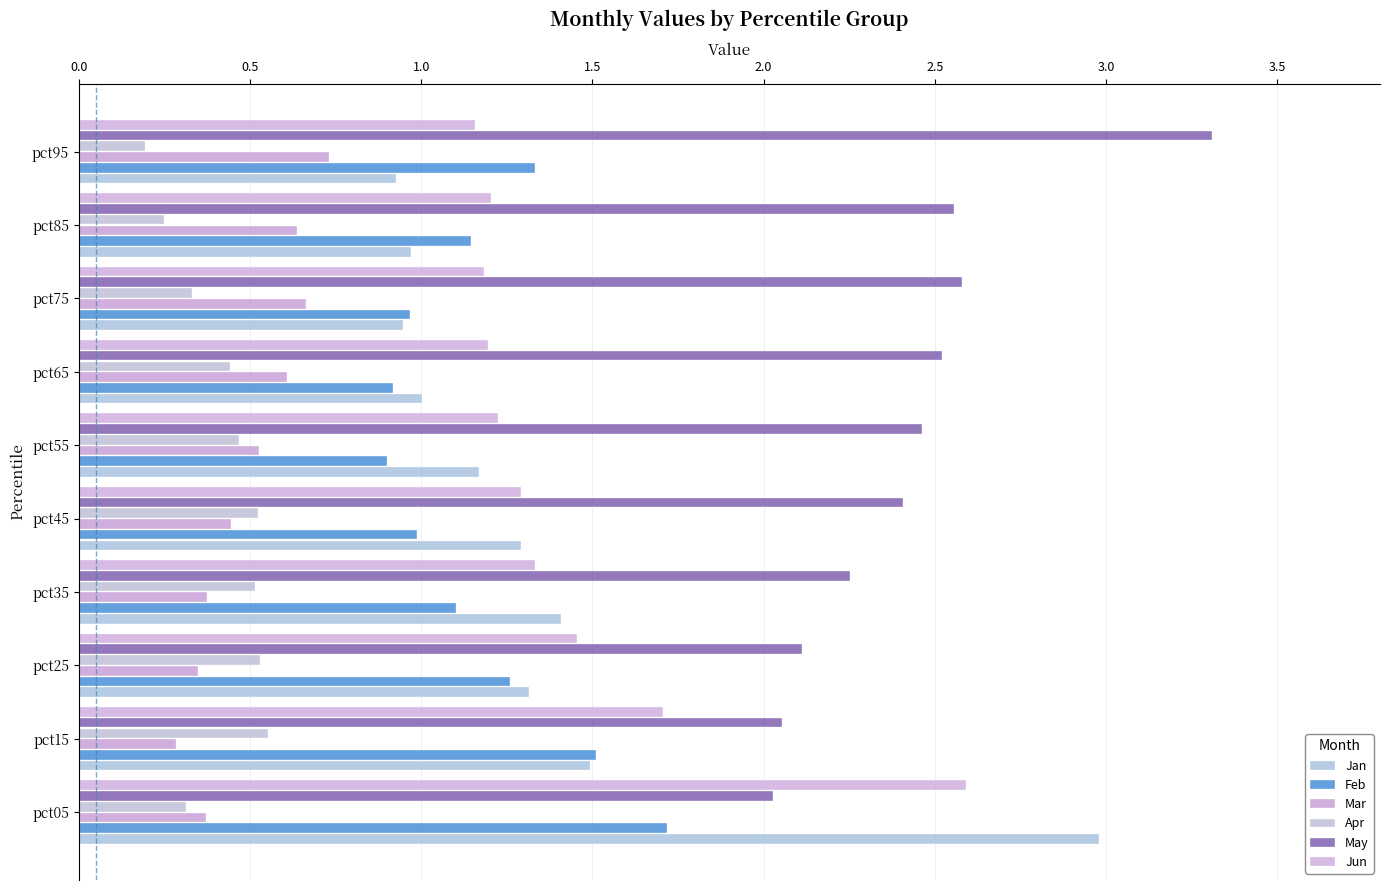

How many data points does each series have?

10